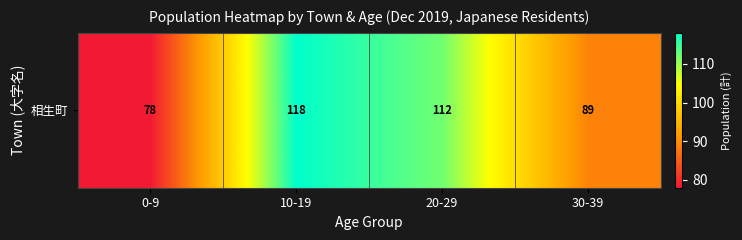

What is the smallest value displayed?

78